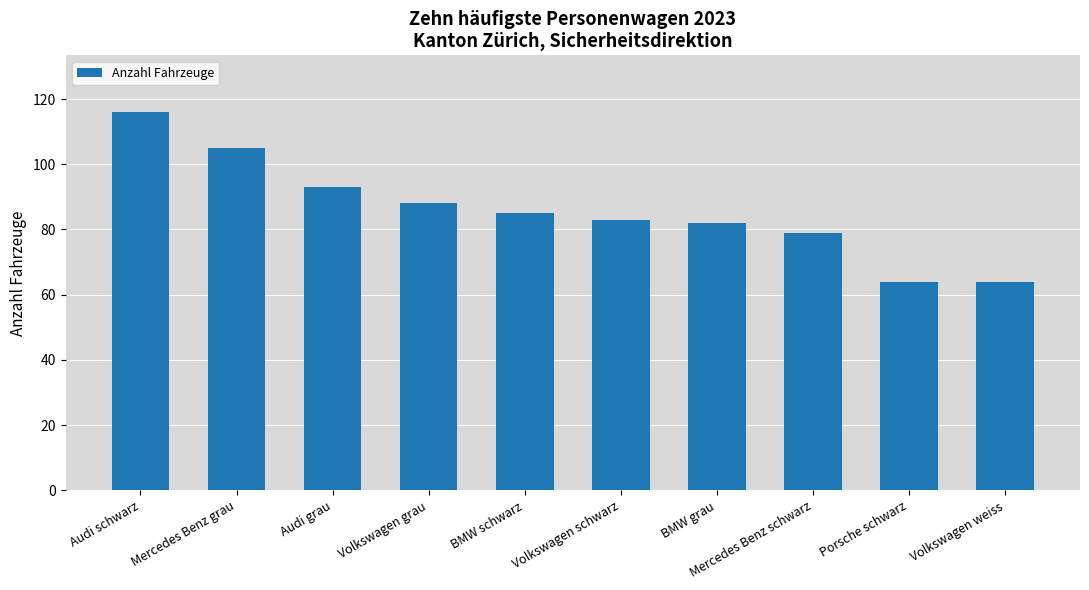

What value does the data have at Mercedes Benz grau?

105